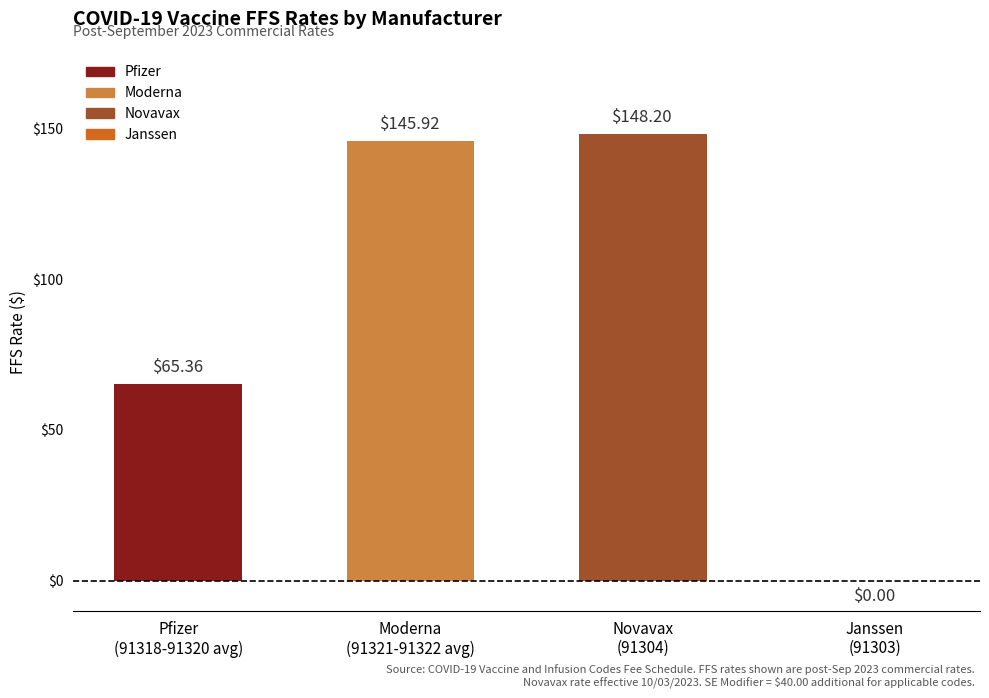

What is the change in value from Moderna
(91321-91322 avg) to Janssen
(91303)?

-145.9